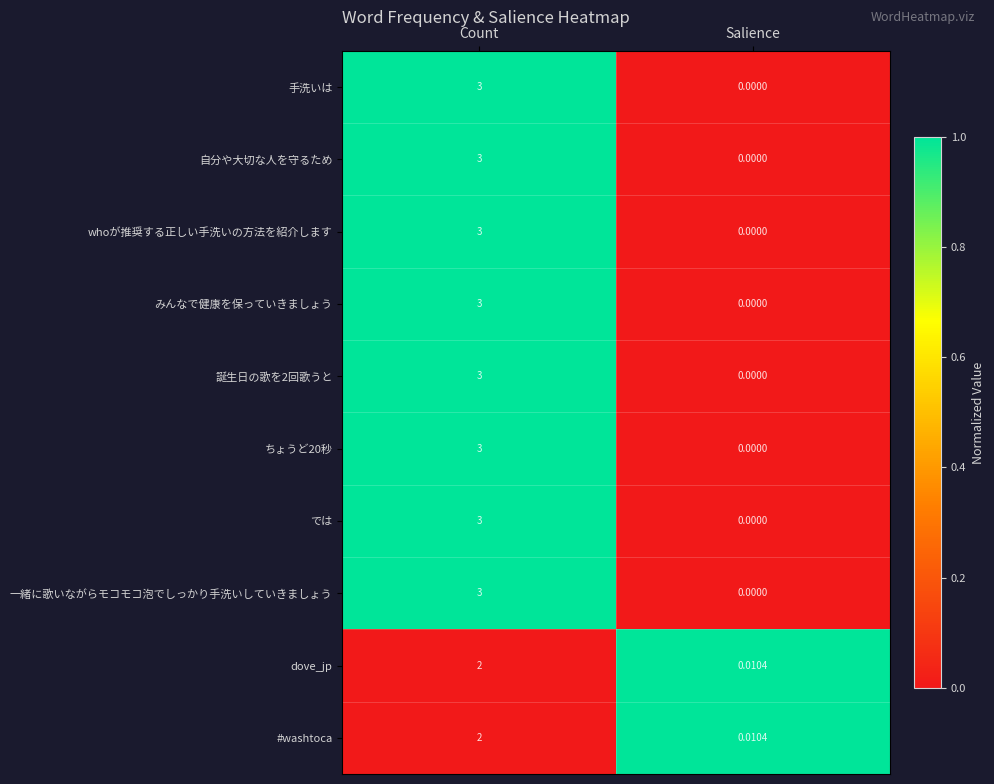

Which category has the highest value in the #washtoca series?

Count